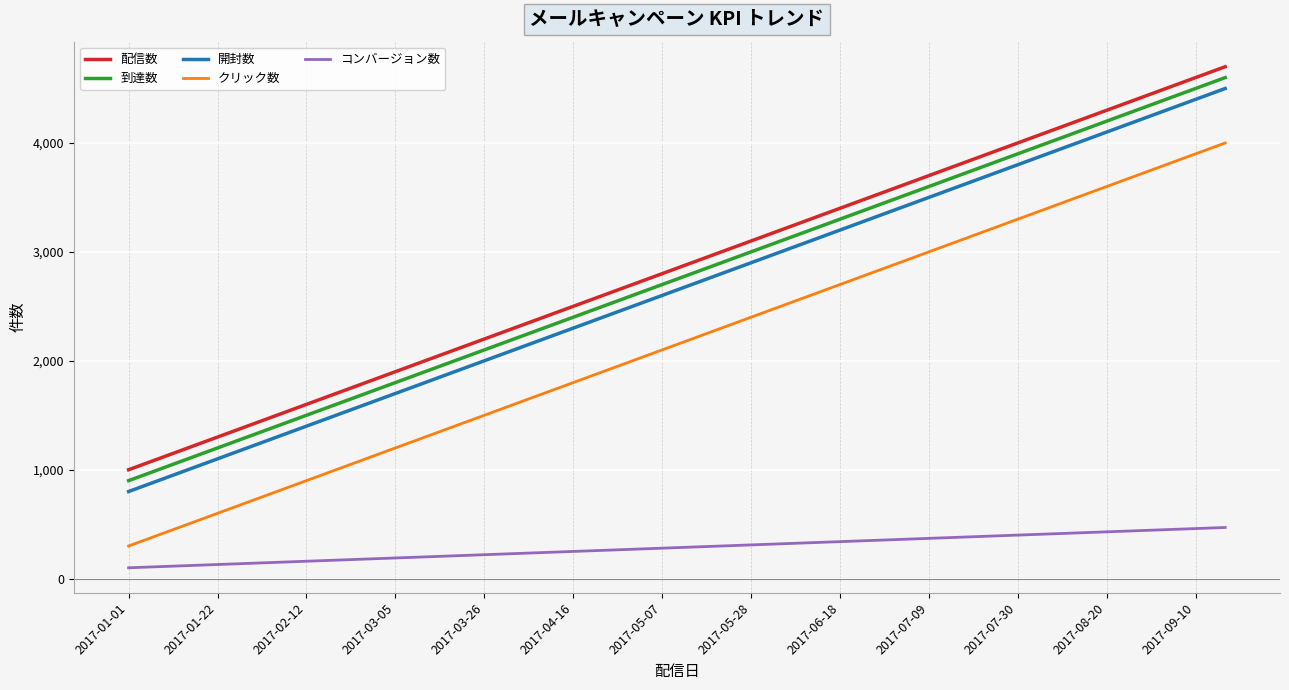

True or false: クリック数 and 開封数 cross at least once.

False